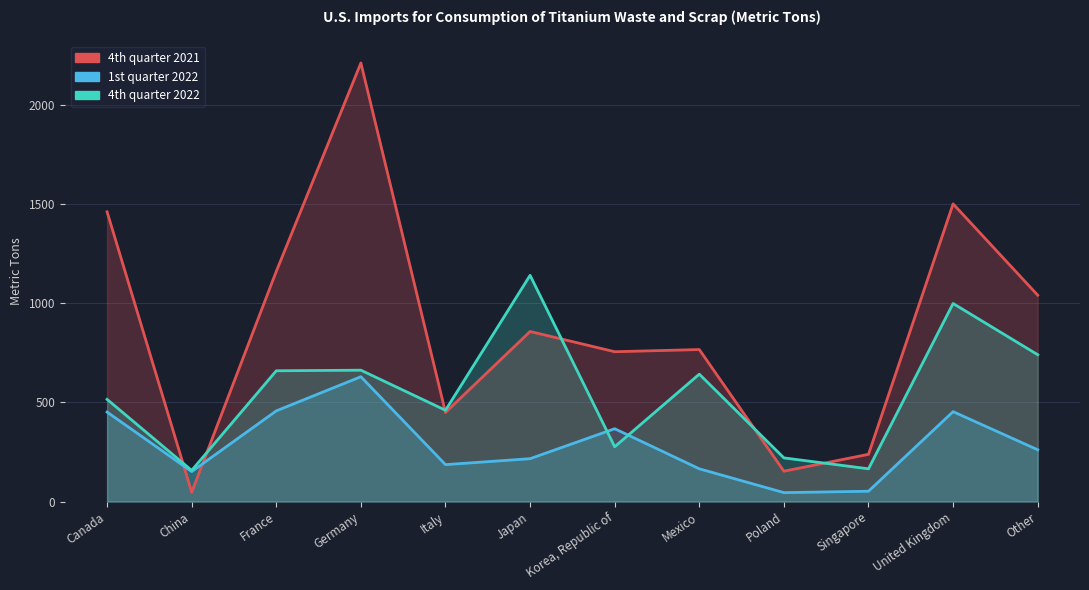

Where is 1st quarter 2022 nearest to the value 337?

Korea, Republic of